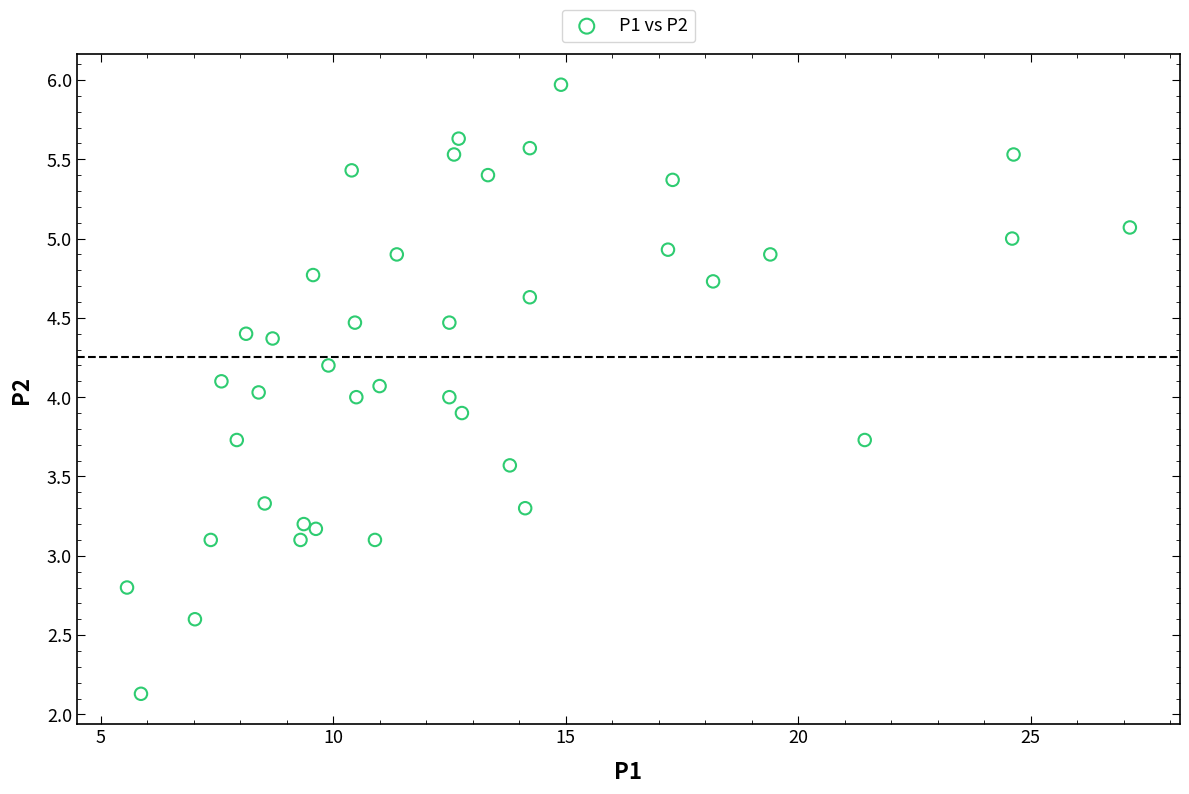

What is the range of Y values (max minus min)?

3.8